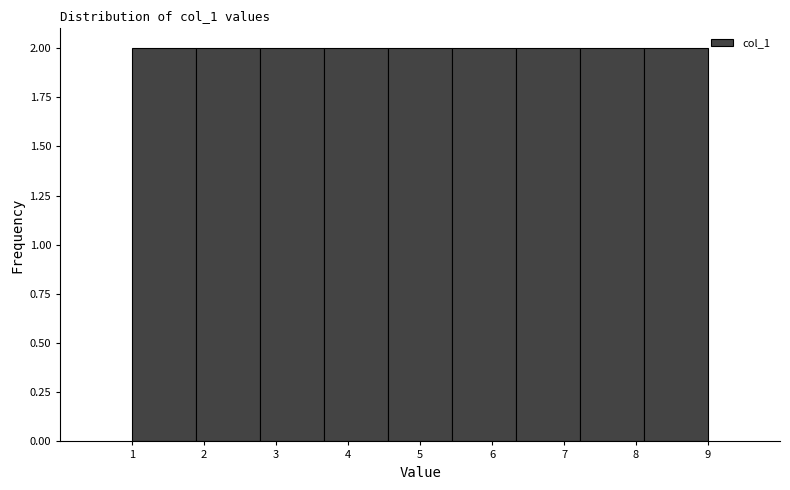

Reading left to right, transcribe this chart: for each bar, give the range it covers on the x-axis and its height. Neither the bar edges nor the heights are printed on the chart, so give them approximately, as read against the axes.

1.0 to 1.9: 2
1.9 to 2.8: 2
2.8 to 3.7: 2
3.7 to 4.6: 2
4.6 to 5.4: 2
5.4 to 6.3: 2
6.3 to 7.2: 2
7.2 to 8.1: 2
8.1 to 9.0: 2